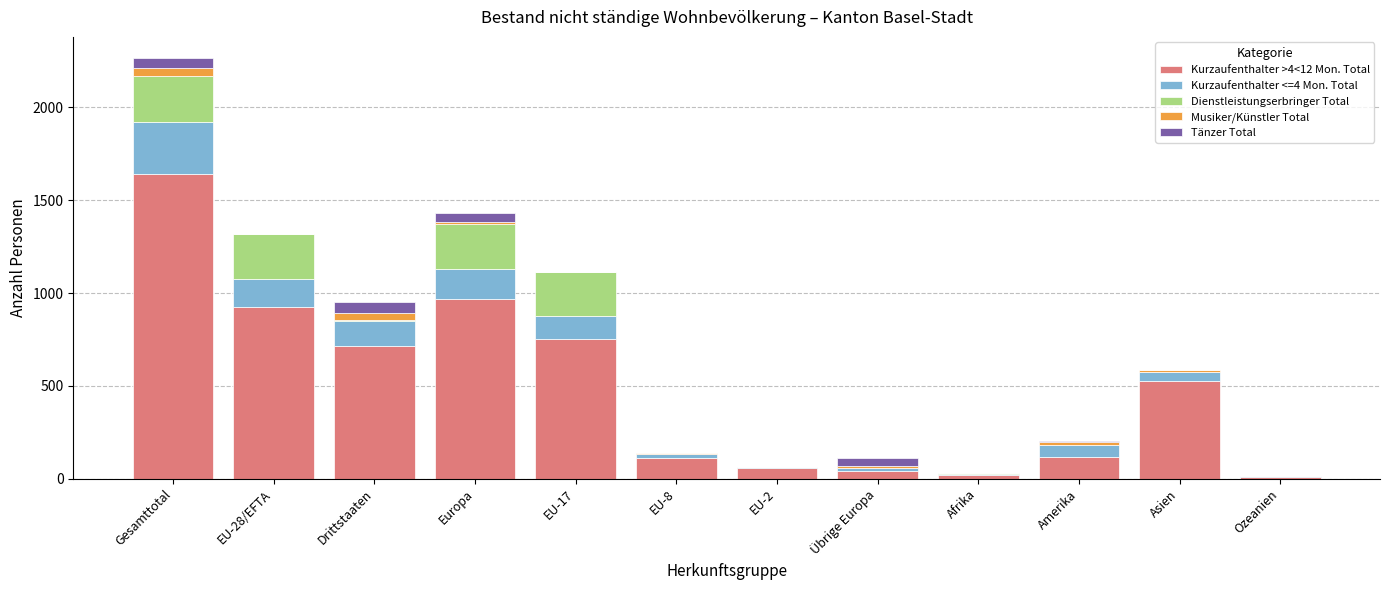

At which label does Kurzaufenthalter >4<12 Mon. Total reach its peak?

Gesamttotal